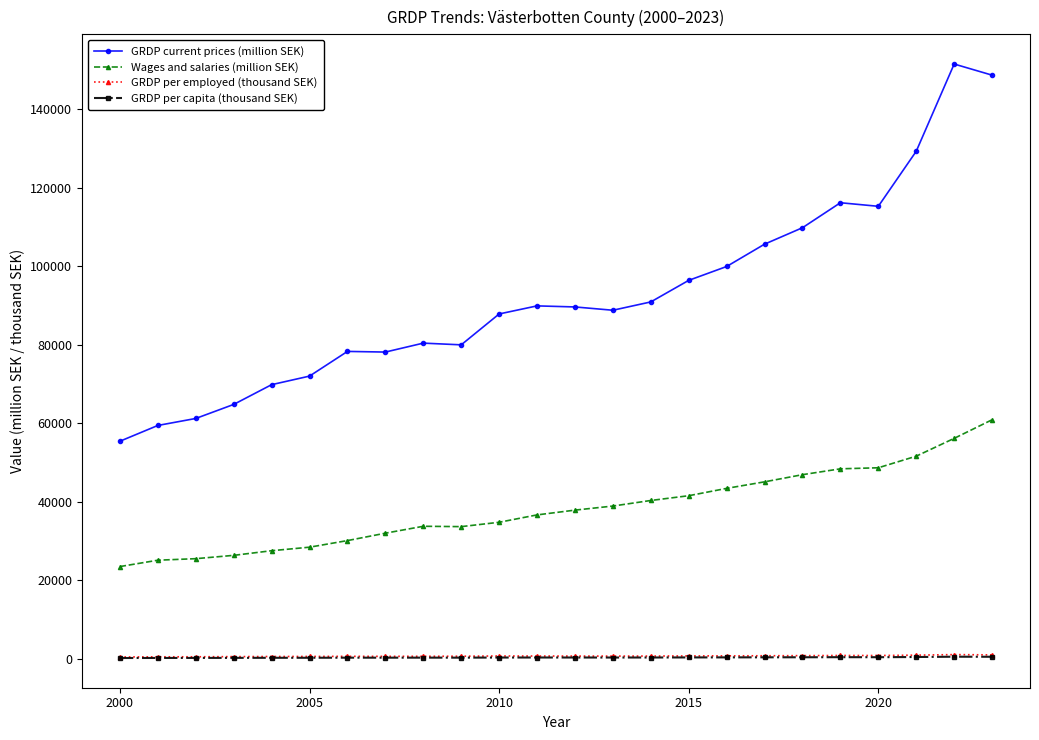

What is the minimum value for GRDP current prices (million SEK)?

55454